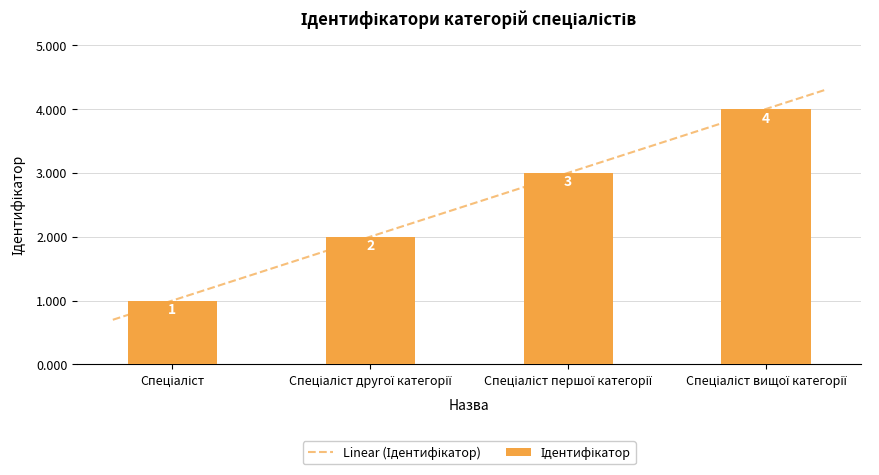

Where does the data first go above 3?

Спеціаліст вищої категорії